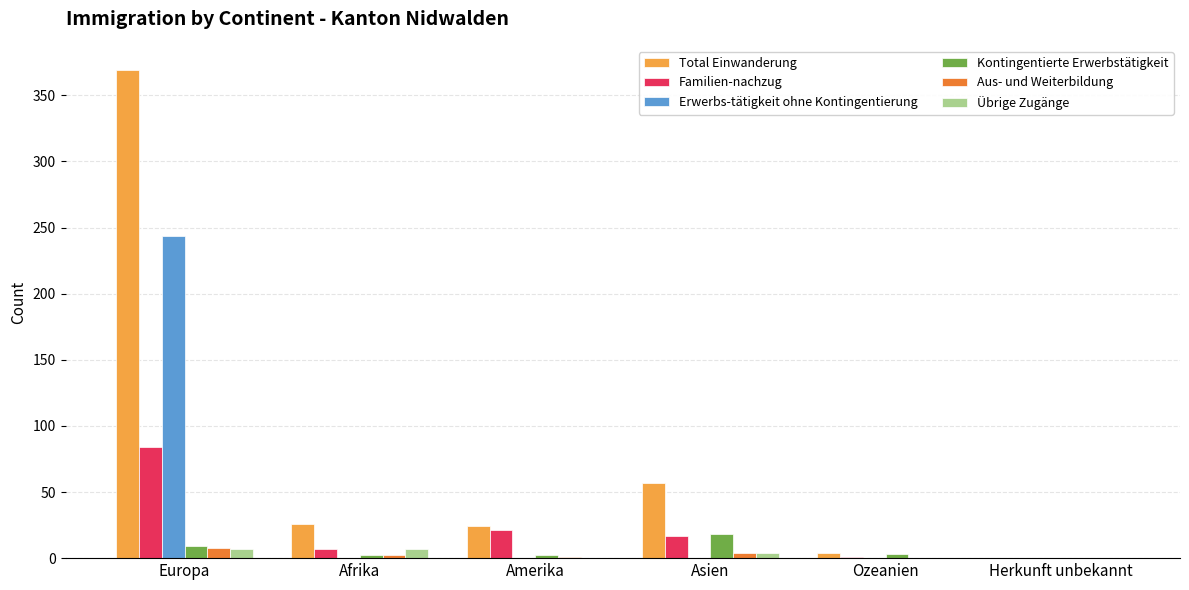

Which series changed the most between Europa and Herkunft unbekannt?

Total Einwanderung